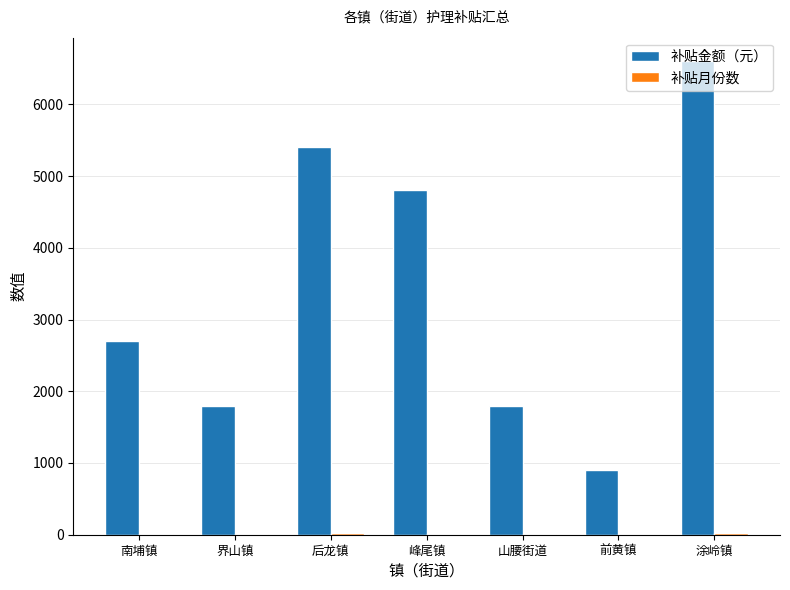

What is the sum of all 补贴金额（元） values?

24000